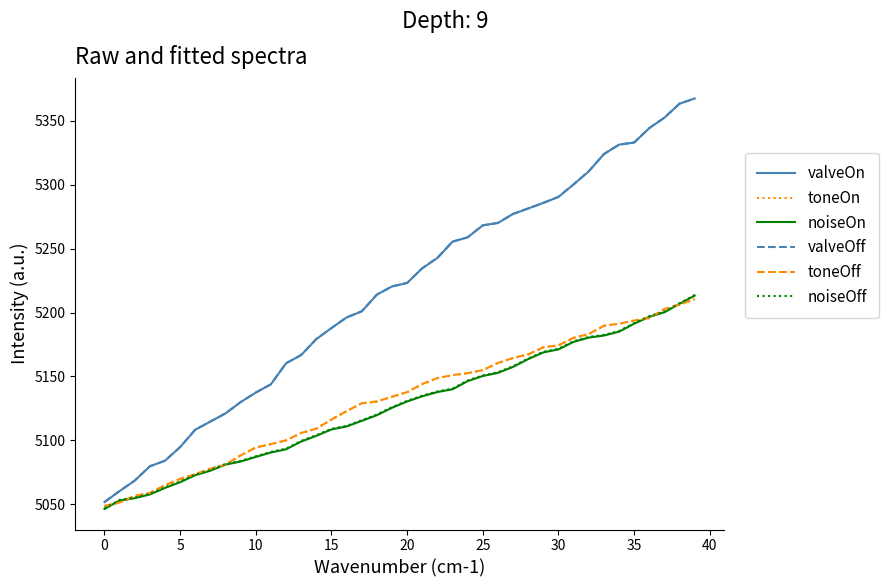

What is the maximum value shown in the chart?

5367.6